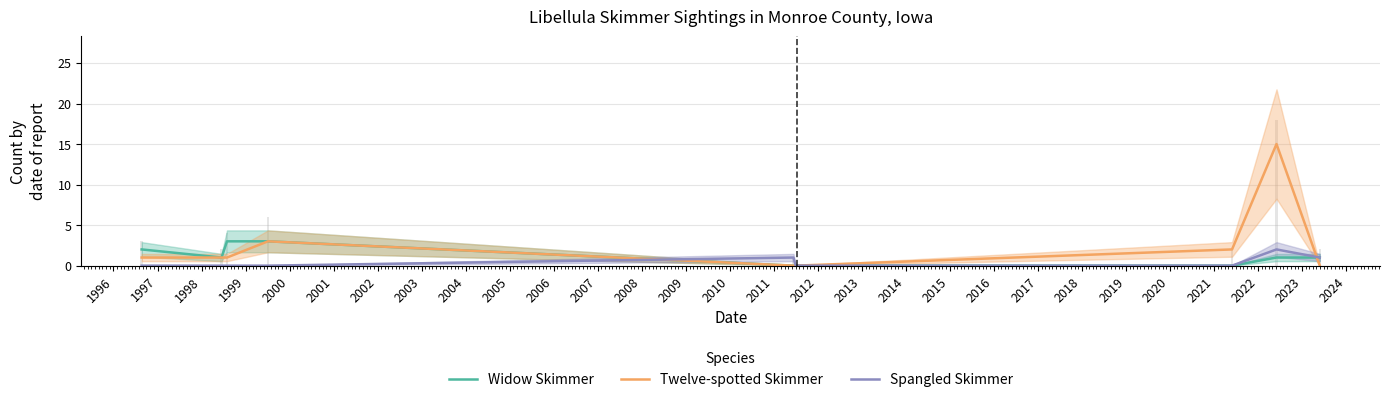

What is the difference between the maximum and minimum values in the Twelve-spotted Skimmer series?

15